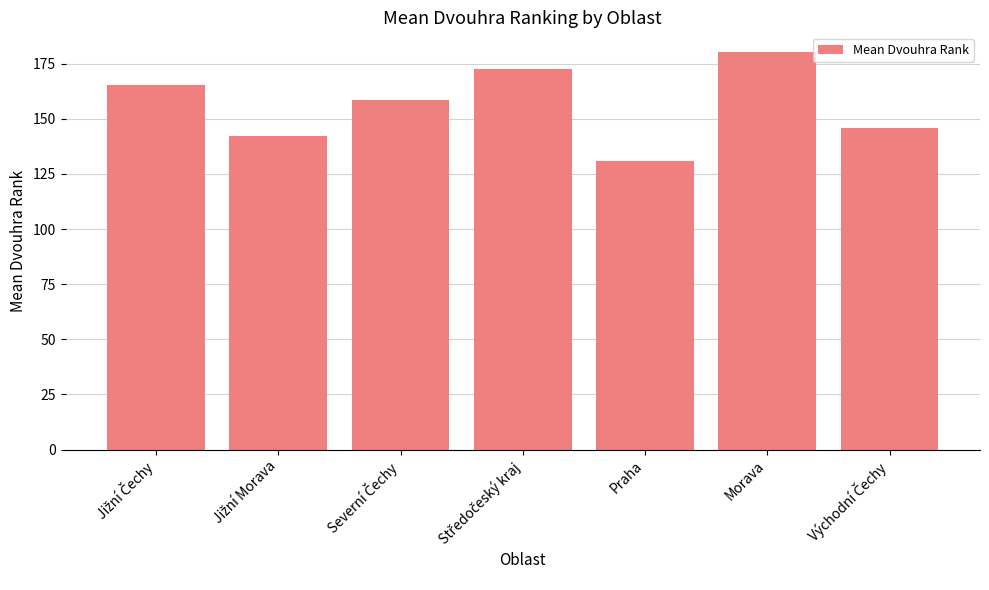

Which label corresponds to the largest value in the chart?

Morava